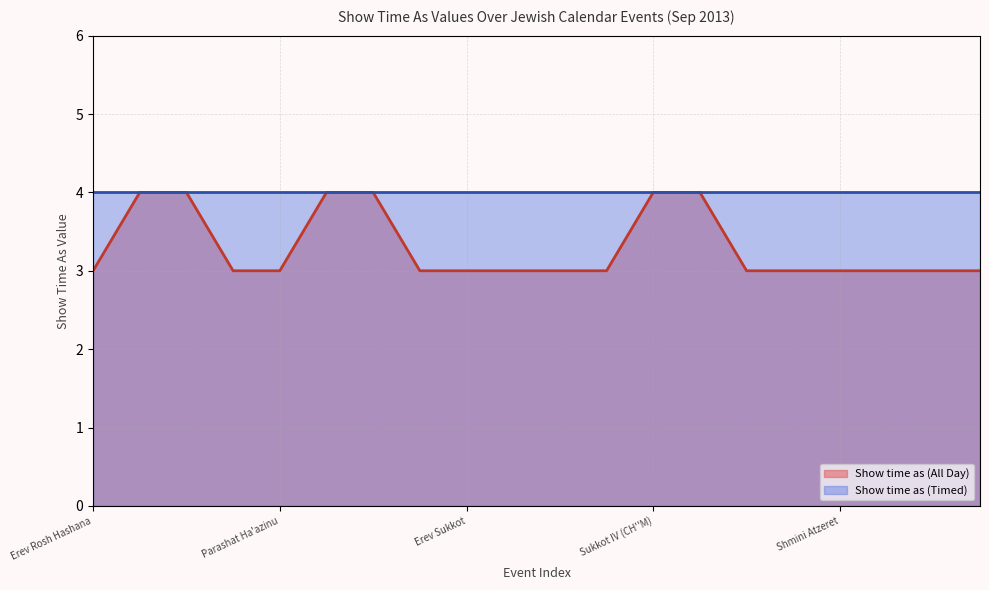

Read the value at 13.

4